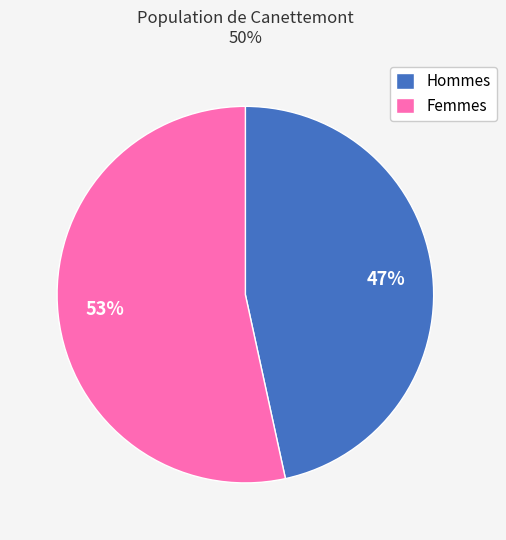

Is the sum of Femmes and Hommes greater than half?

Yes